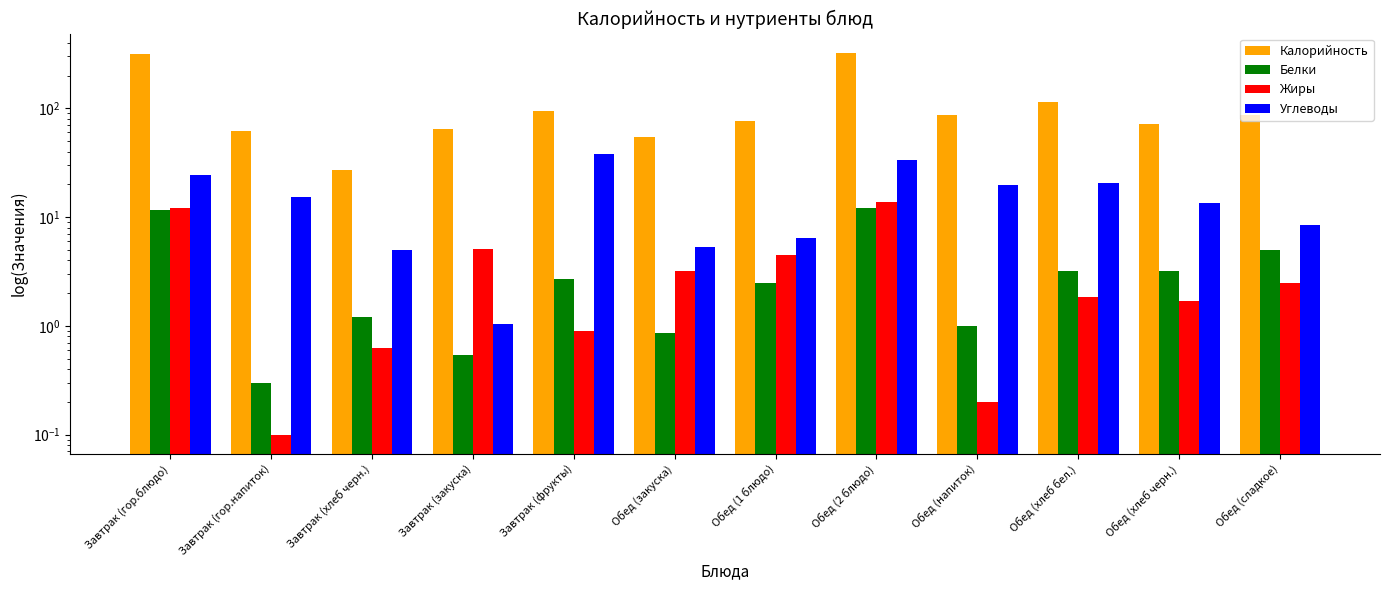

What is the difference between the Белки values at Завтрак (хлеб черн.) and Обед (1 блюдо)?

1.3